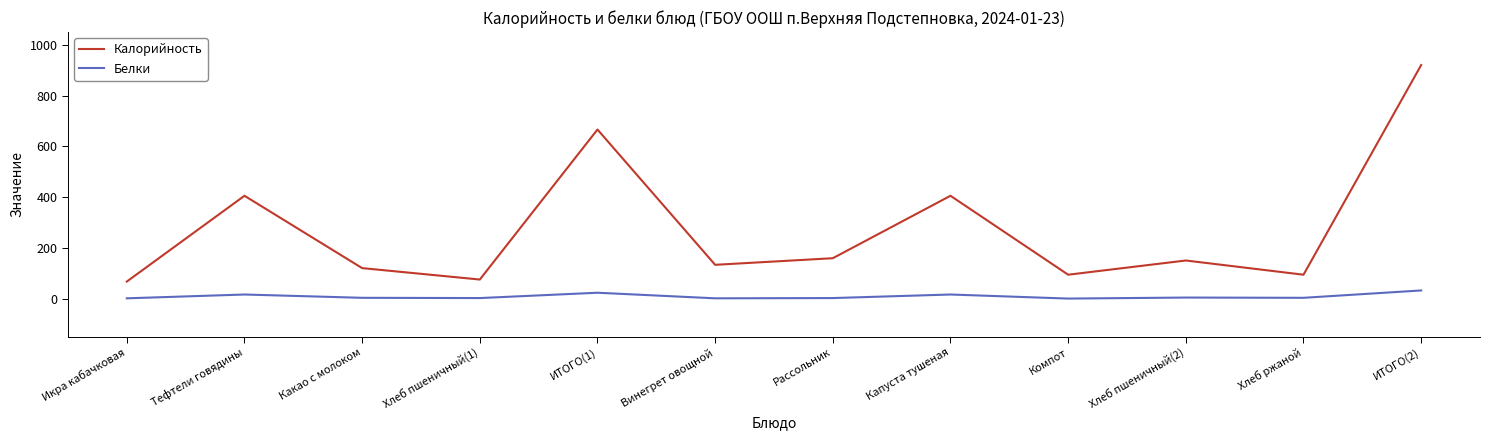

At which category does the chart reach its peak across all series?

ИТОГО(2)